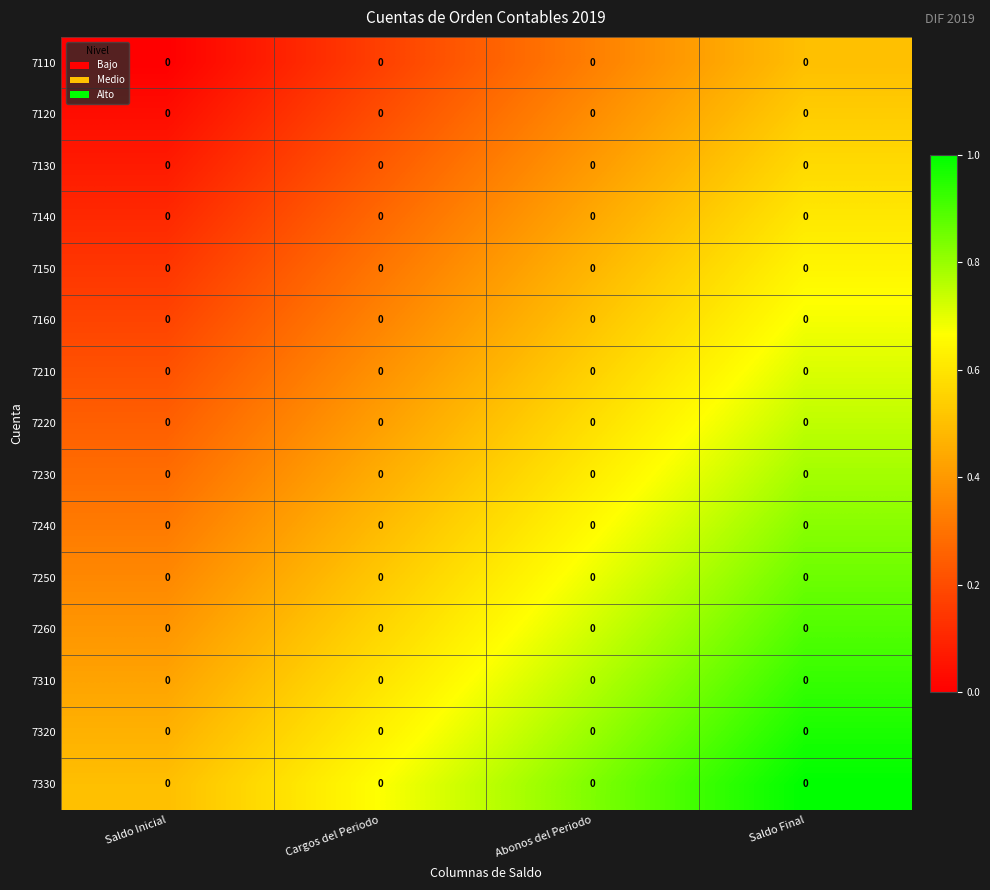

List the labels in order of 7240 value, smallest first.

Saldo Inicial, Cargos del Periodo, Abonos del Periodo, Saldo Final